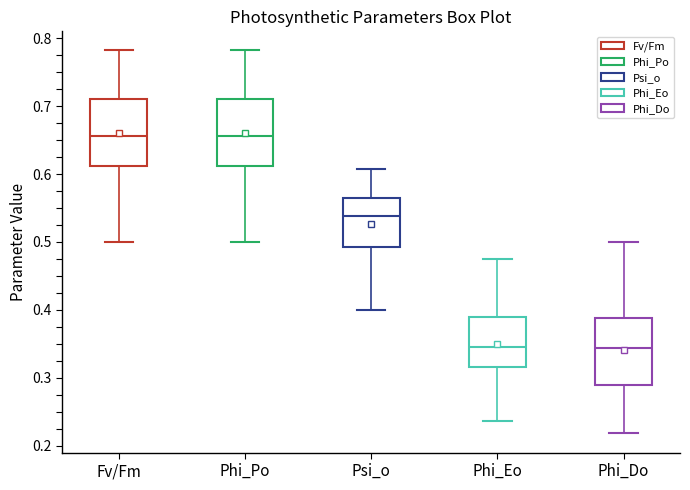

Where is the upper edge of the box for Psi_o on the y-axis? The values are not printed on the chart, so give them approximately, as read against the axis.

0.56